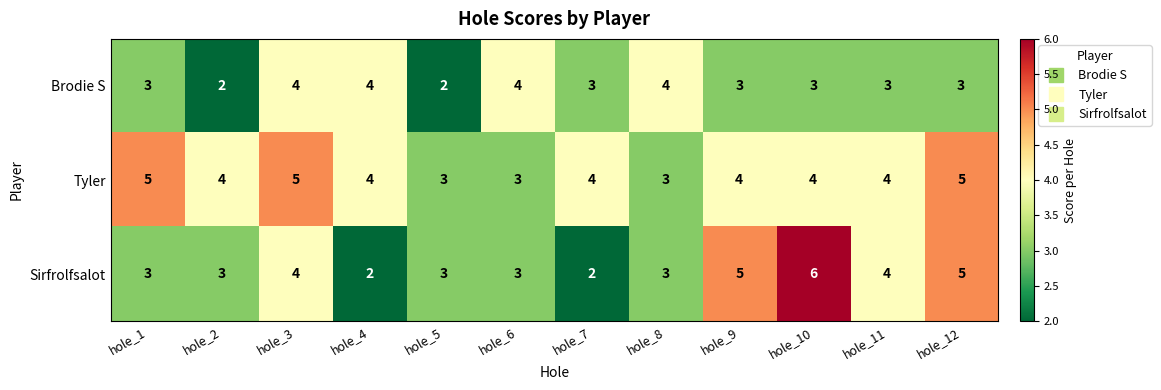

What is the total value across all series at hole_7?

9